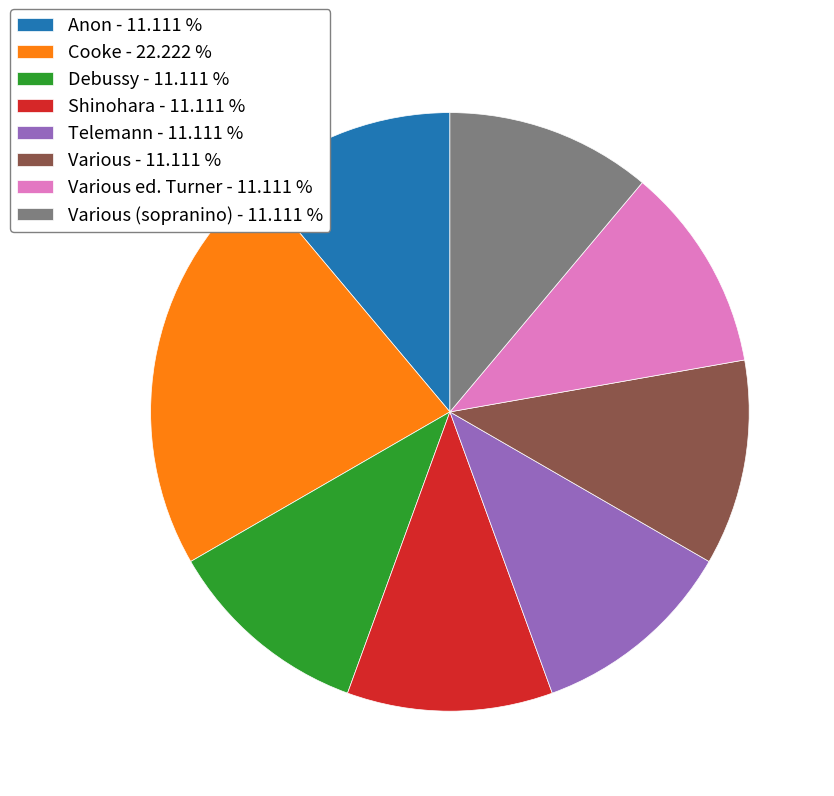

What is the ratio of the value at Various - 11.111 % to the value at Anon - 11.111 %?

1.0